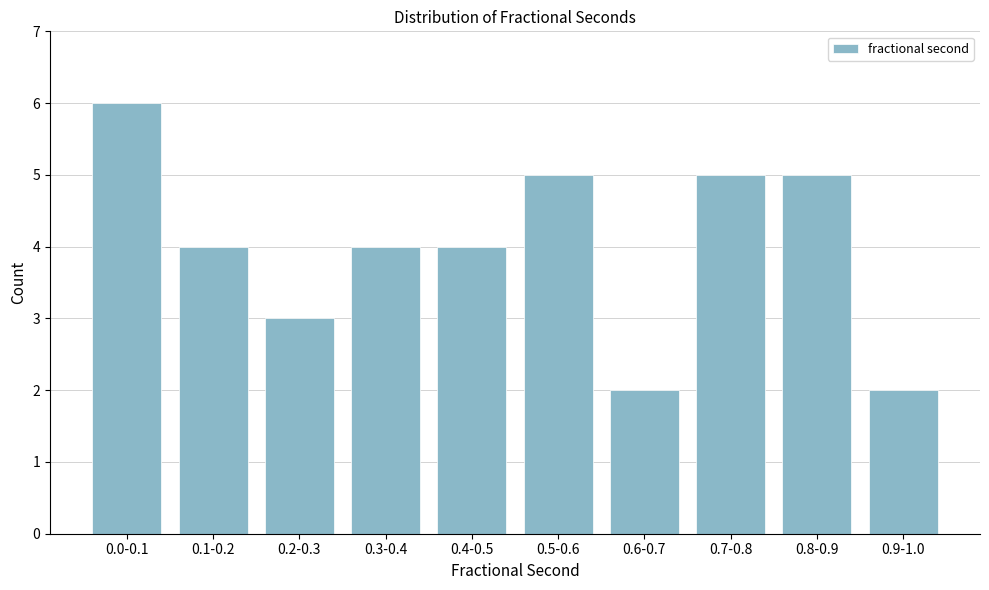

Reading left to right, what are all the values shown in this chart?

6	4	3	4	4	5	2	5	5	2